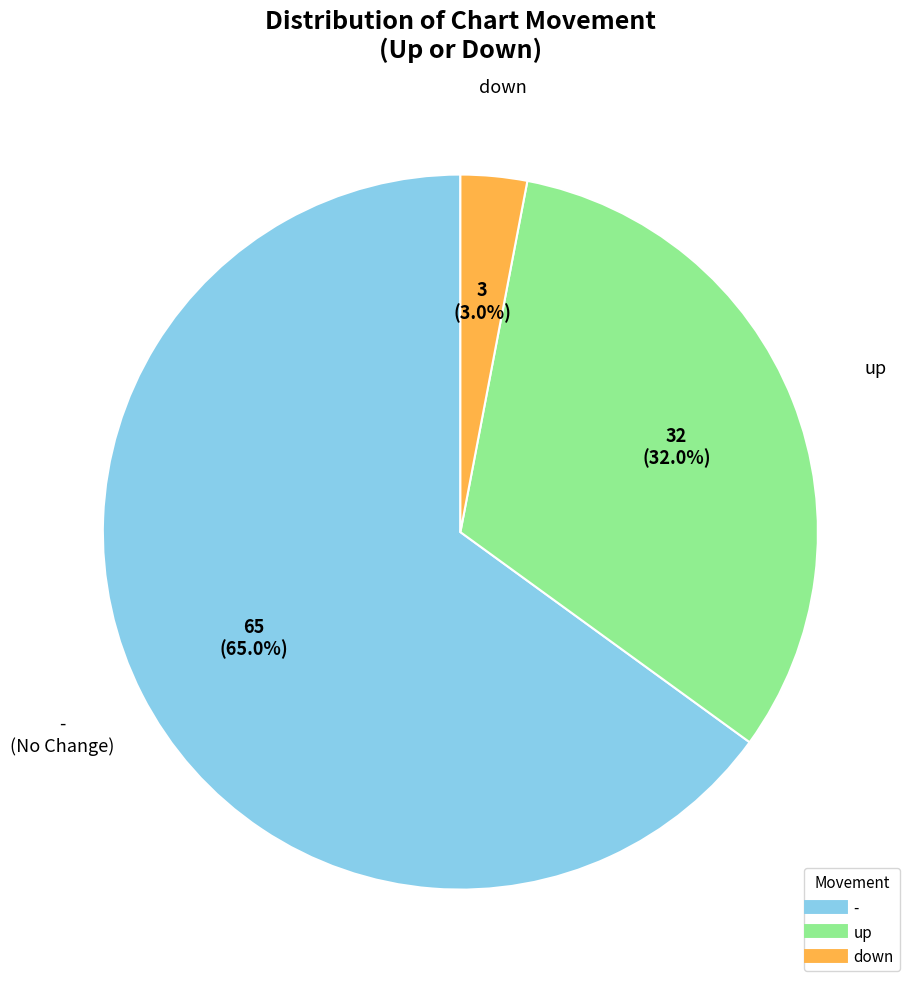

Count the number of slices in the pie.

3